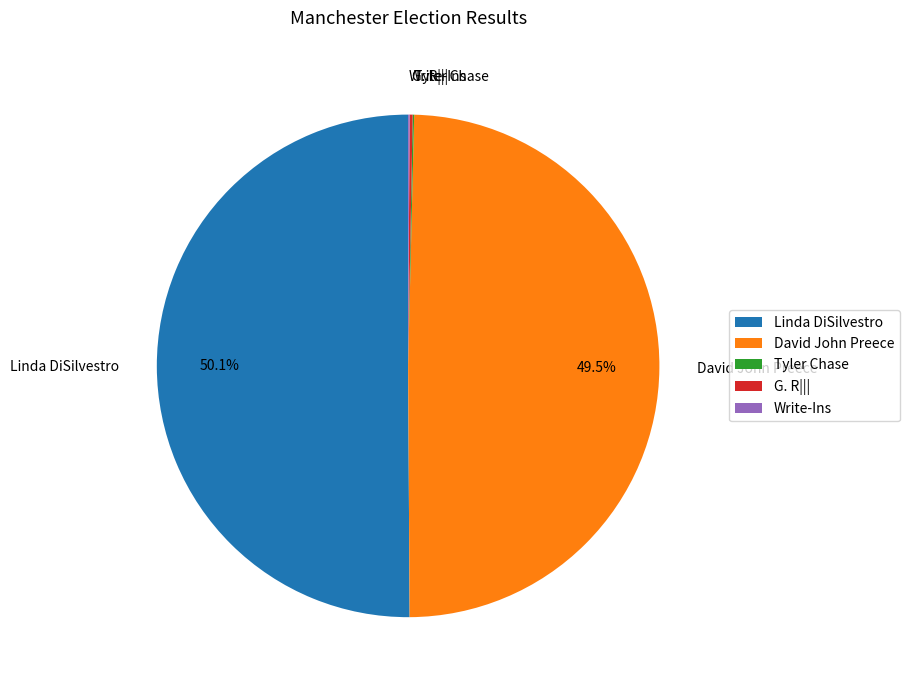

What is the ratio of the value at Linda DiSilvestro to the value at David John Preece?

1.0